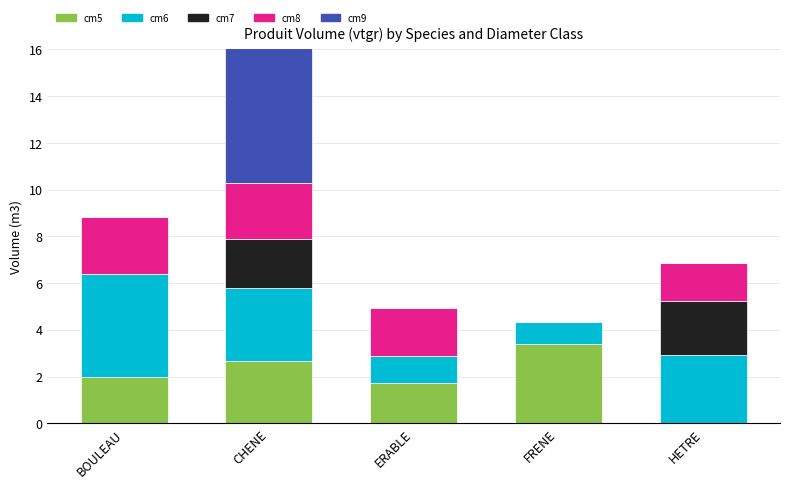

What is the highest value of the cm5 series?

3.4